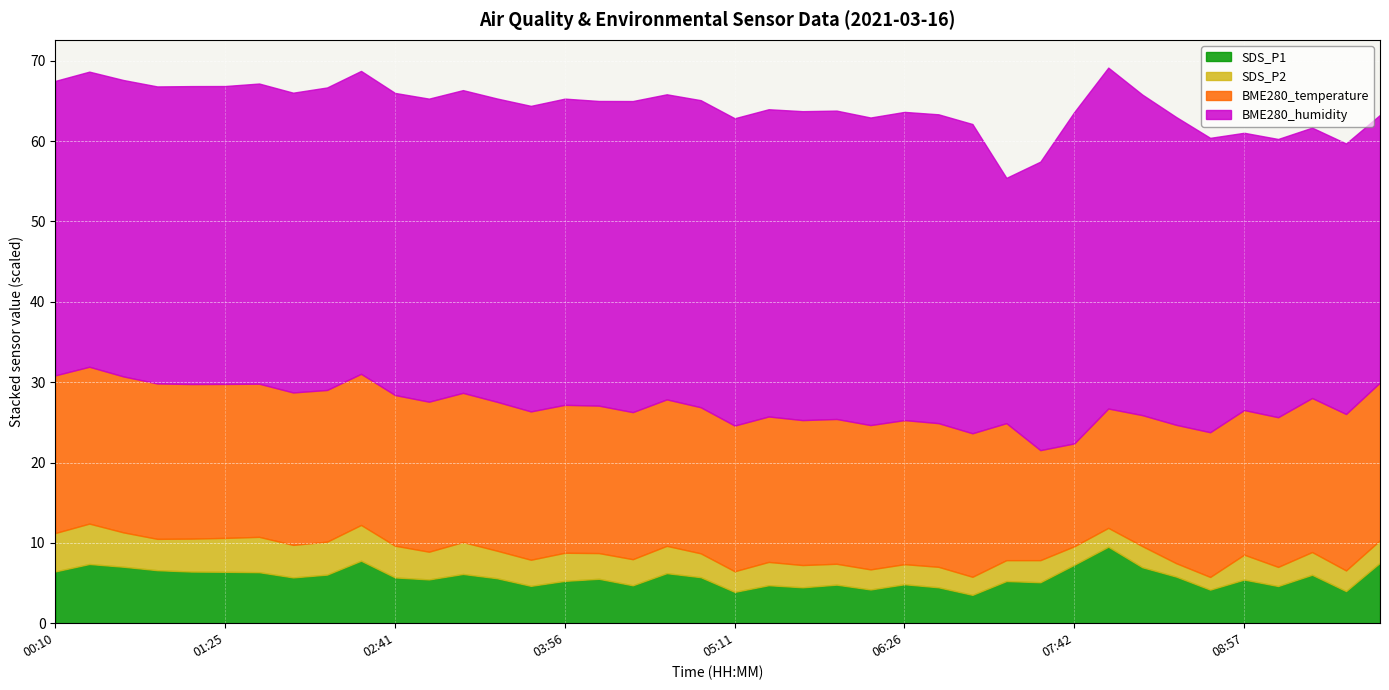

Between 07:57 and 04:56, which is larger?

07:57